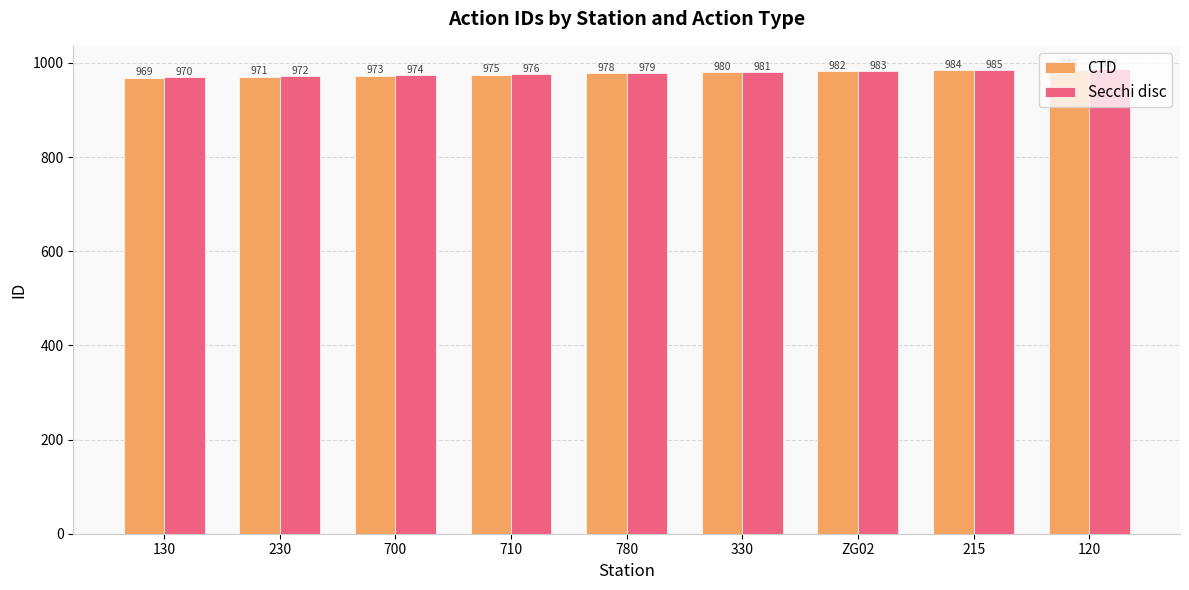

What is the approximate value of CTD at 780, to the nearest 10?

980